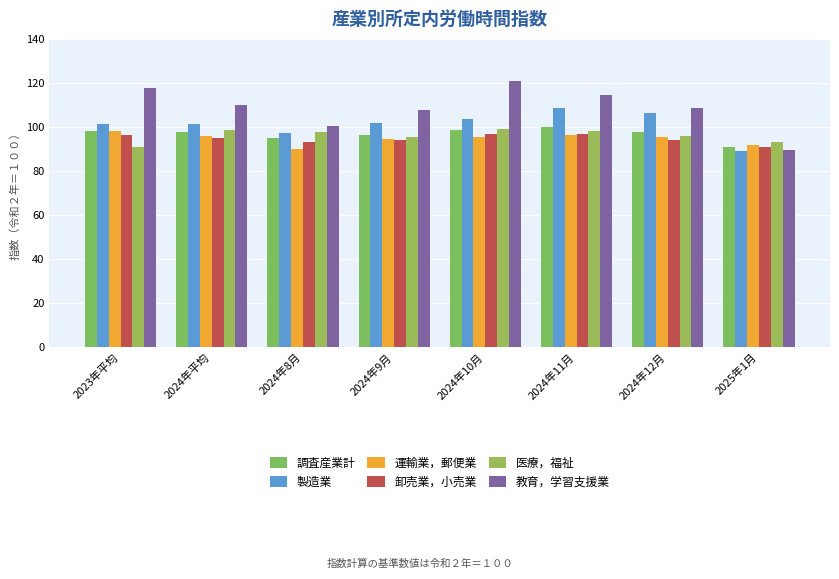

Is the value of 教育，学習支援業 at 2023年平均 greater than the value of 調査産業計 at 2024年12月?

Yes